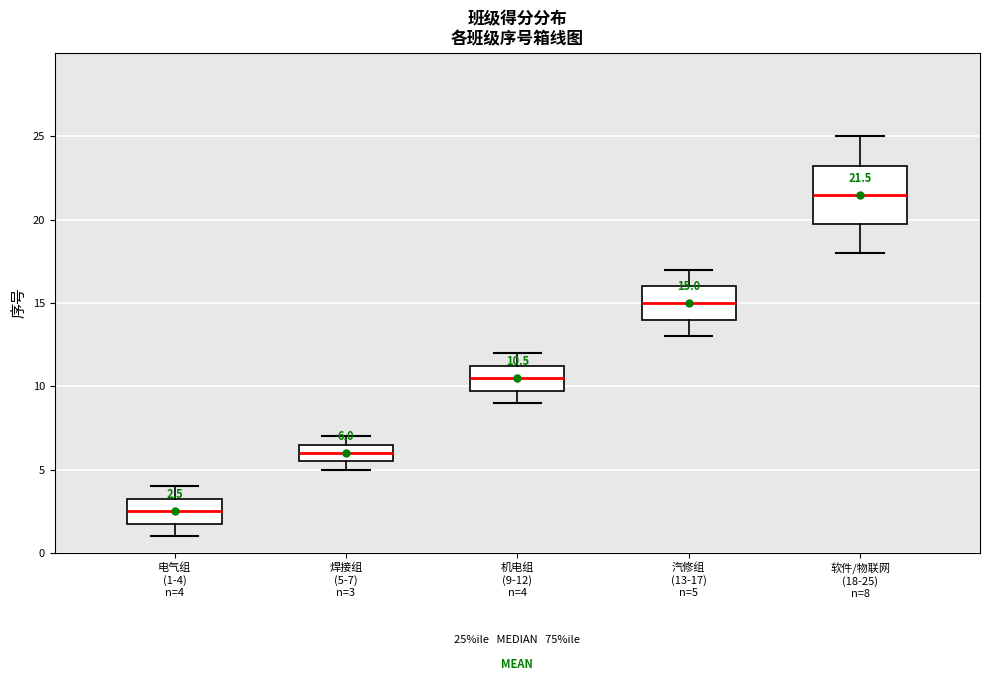

Comparing the boxes themselves (not the whiskers), which one is the tallest?

软件/物联网 (18-25) n=8